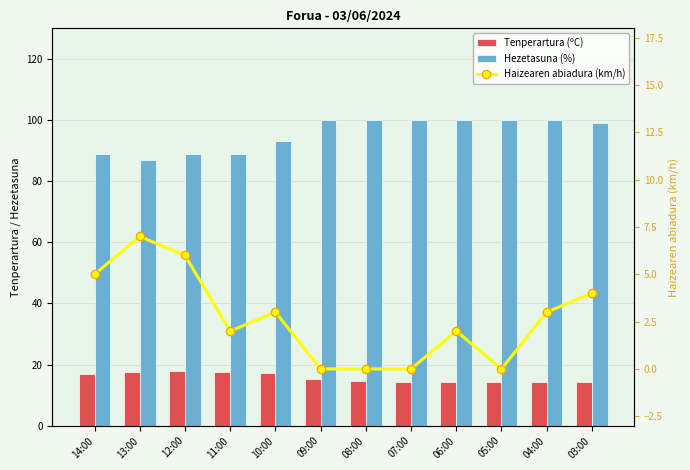

What is the value of the Hezetasuna (%) bar at the 3rd from the left?

89.0